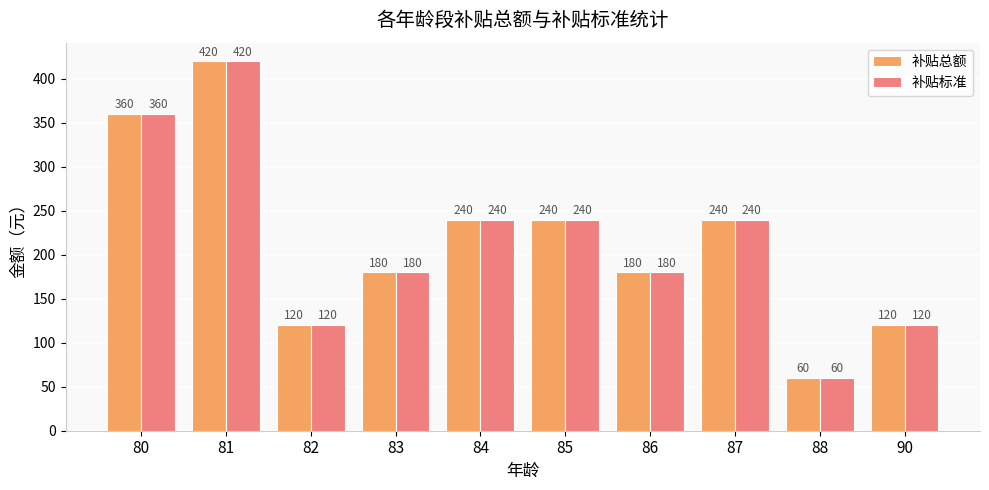

What is the value of the 补贴总额 bar at the 7th from the left?

180